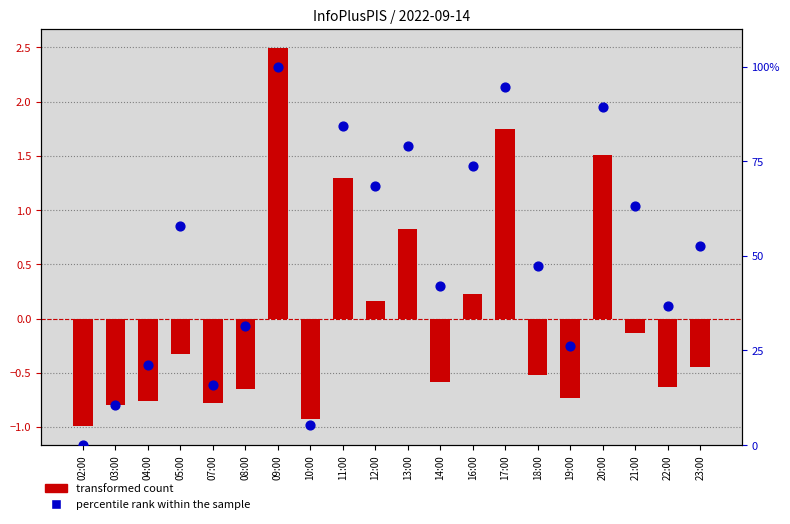

Which series reaches the maximum Y coordinate?

transformed count